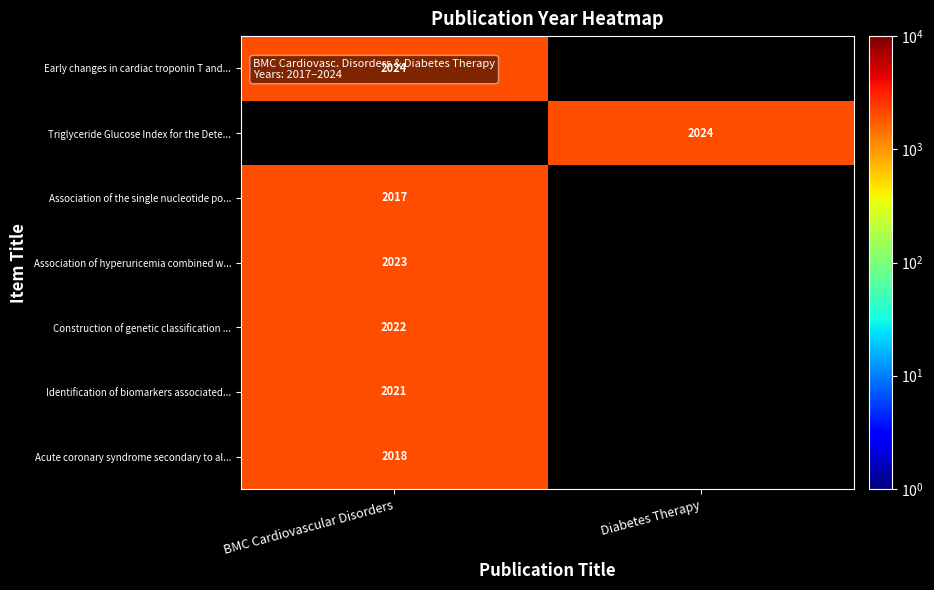

True or false: Early changes in cardiac troponin T and... has a value of 3553.3 at BMC Cardiovascular Disorders.

False